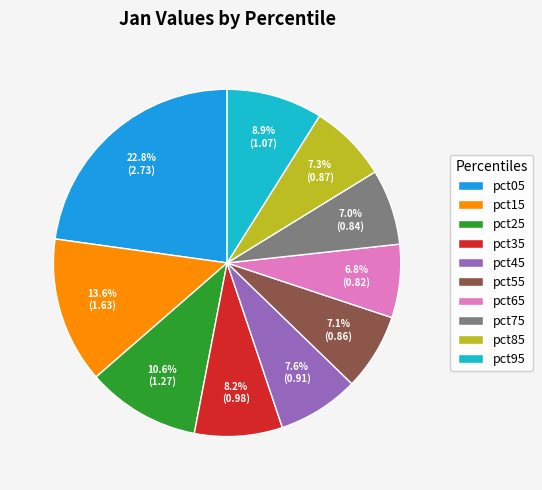

Does pct15 account for over 50% of the chart?

No